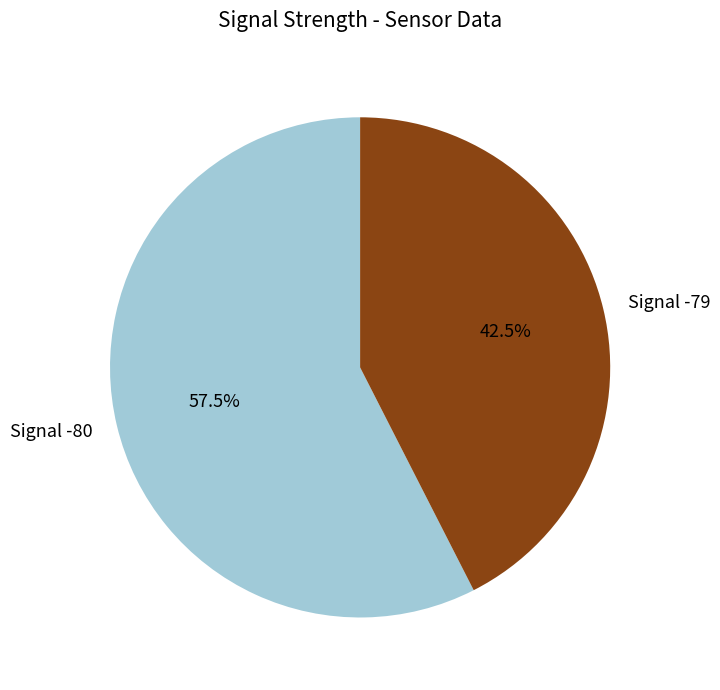

Does any single category account for the majority?

Yes